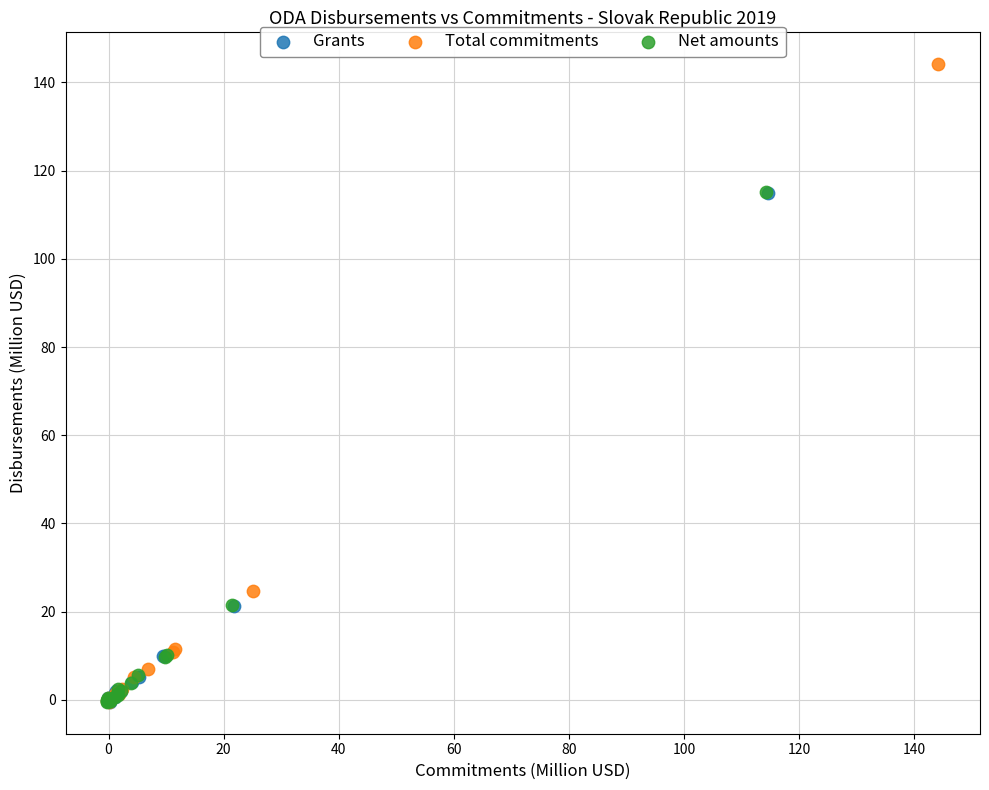

What are all the series names shown in the legend?

Grants, Total commitments, Net amounts